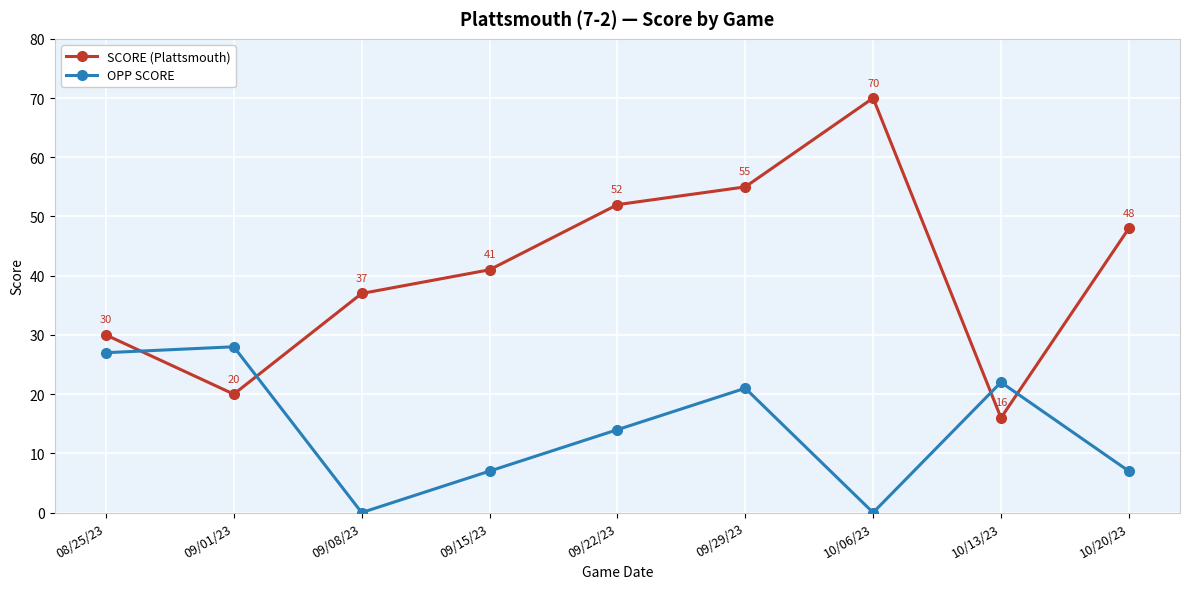

What is the maximum value for OPP SCORE?

28